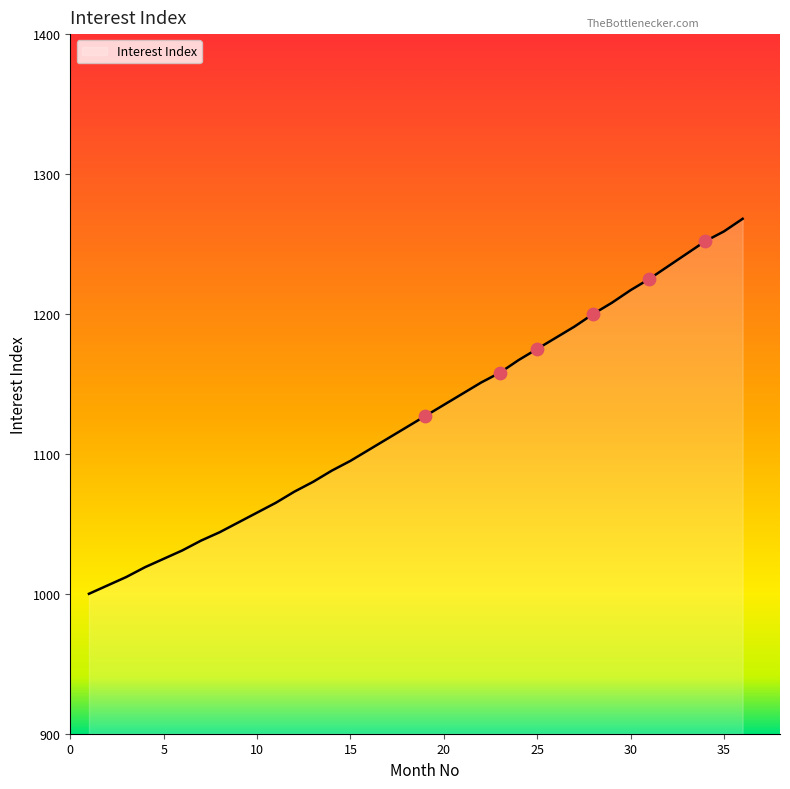

What is the greatest value displayed?

1268